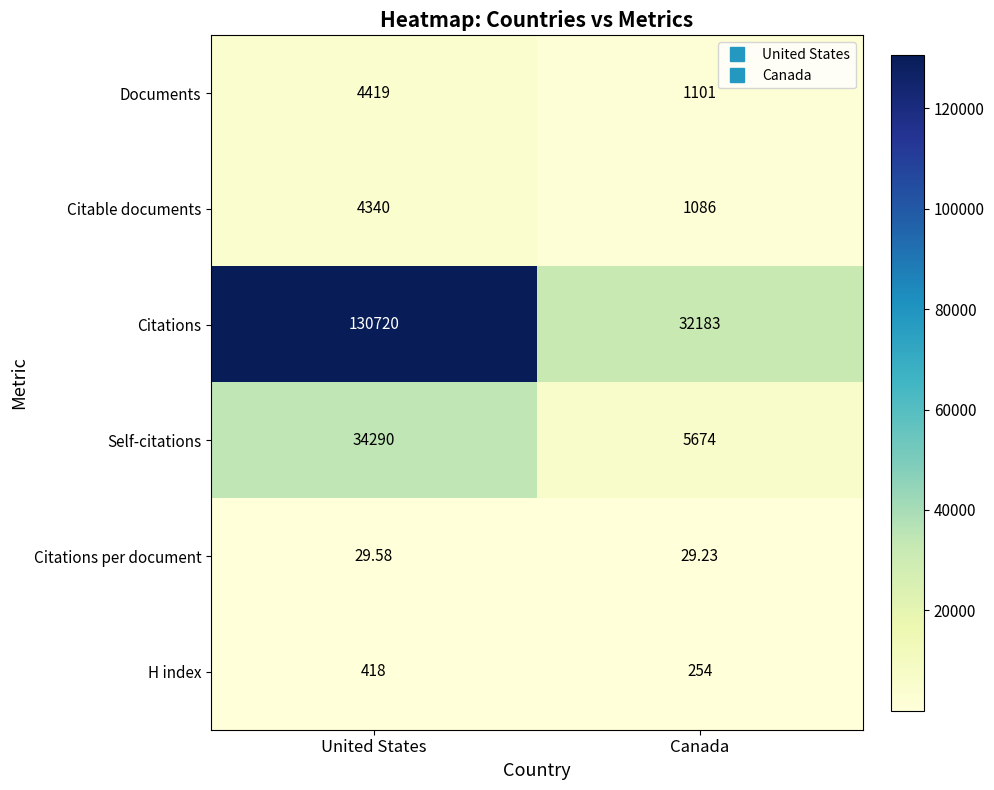

Which series has the largest range (max minus min)?

Citations